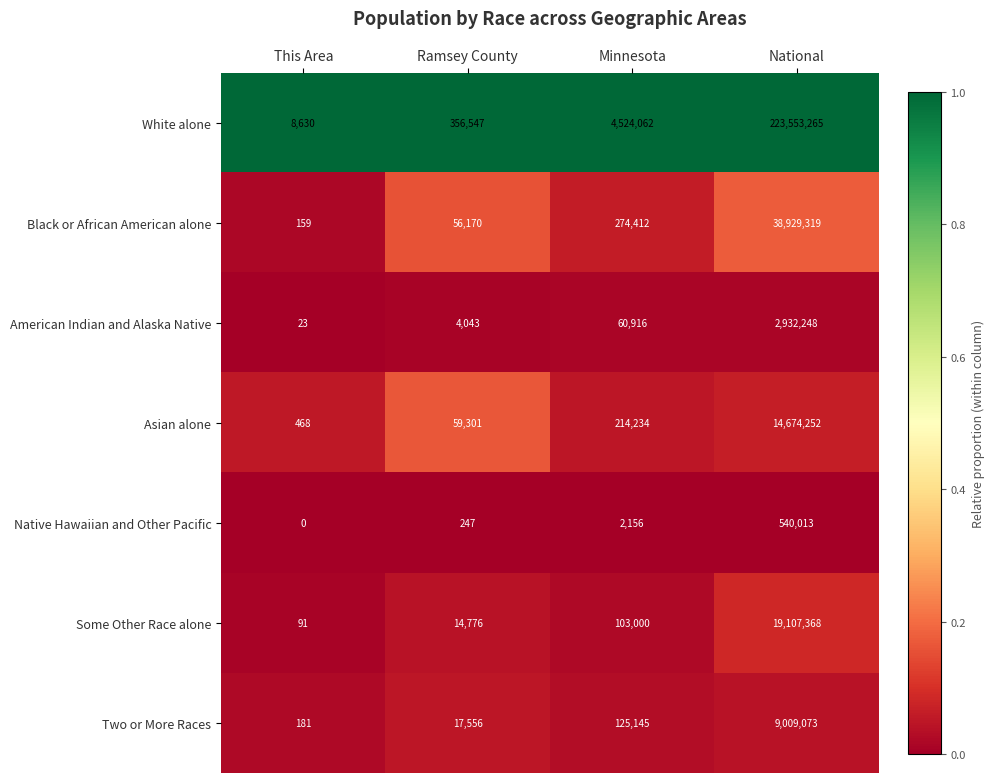

The White alone series shows 6949433 at Minnesota. True or false?

False